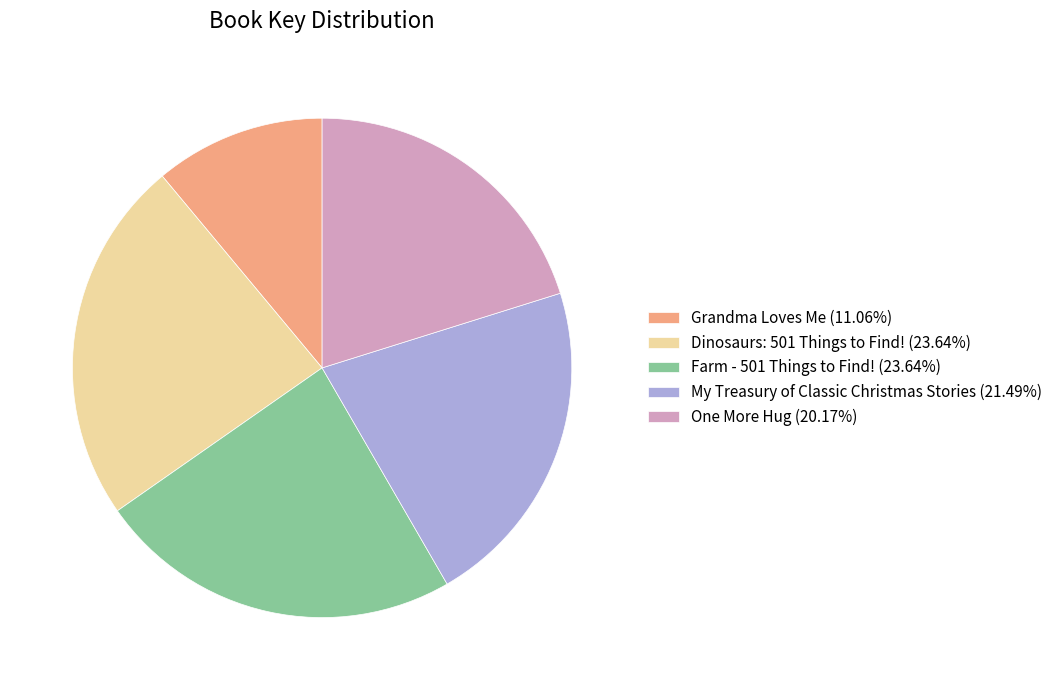

Is it true that My Treasury of Classic Christmas Stories is 11% of the pie?

False